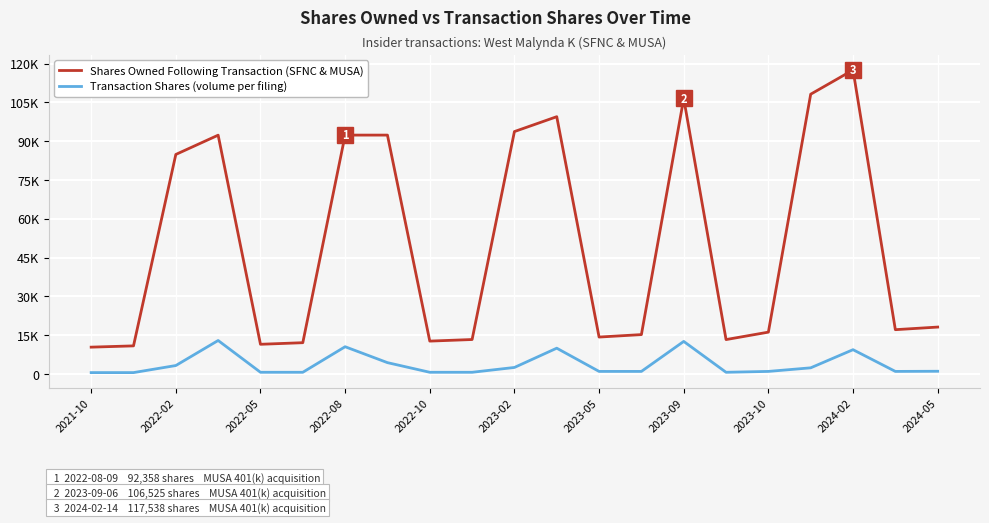

True or false: Transaction Shares (volume per filing) has more than 1 interior local peaks.

True